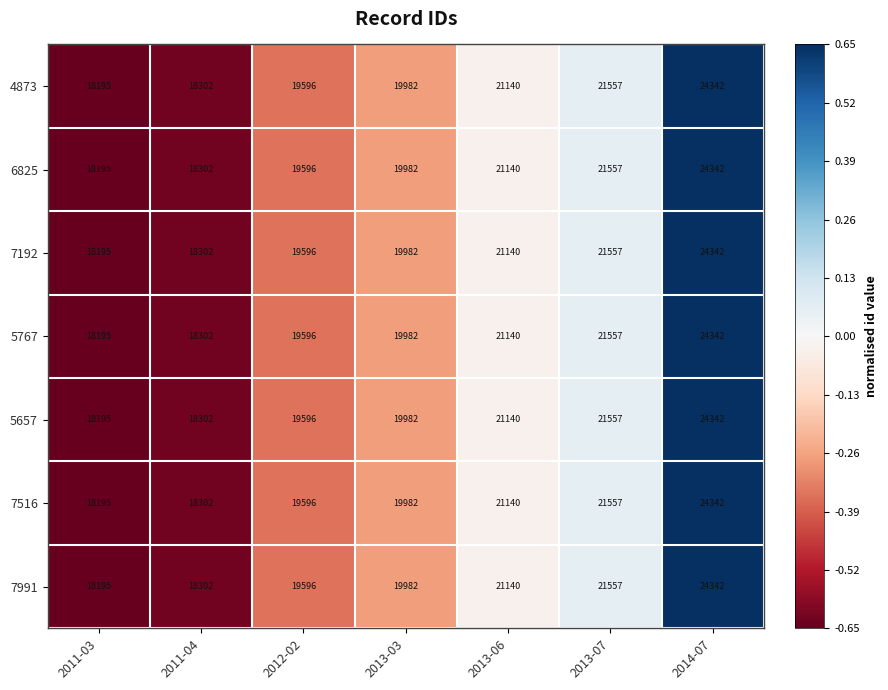

At which category is the sum across all series the highest?

2014-07